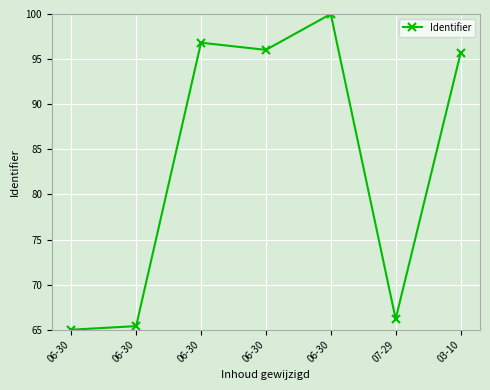

Which has a higher value, 07-29 or 03-10?

03-10